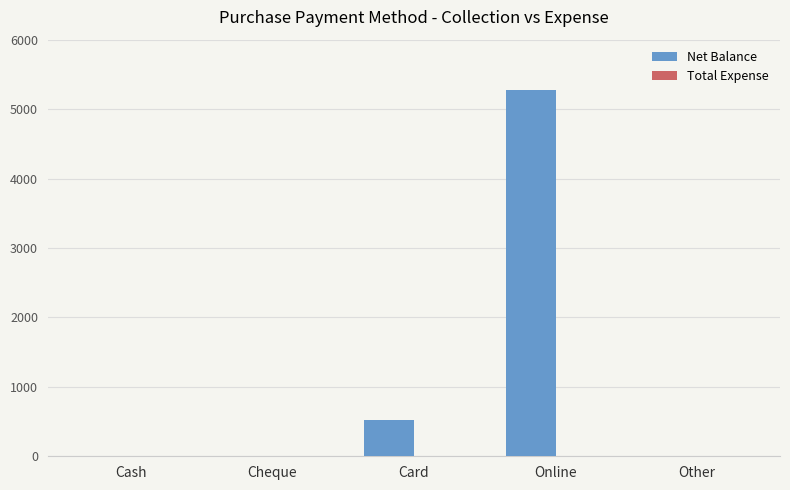

Where is the data nearest to the value 2638?

Card